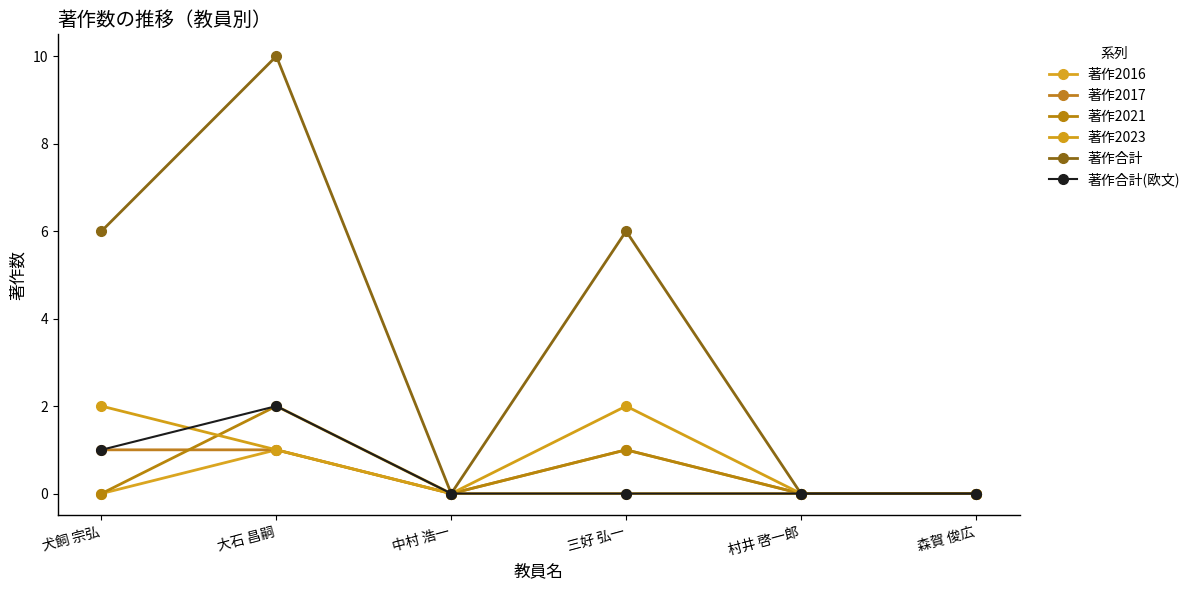

How many series are shown in this chart?

6